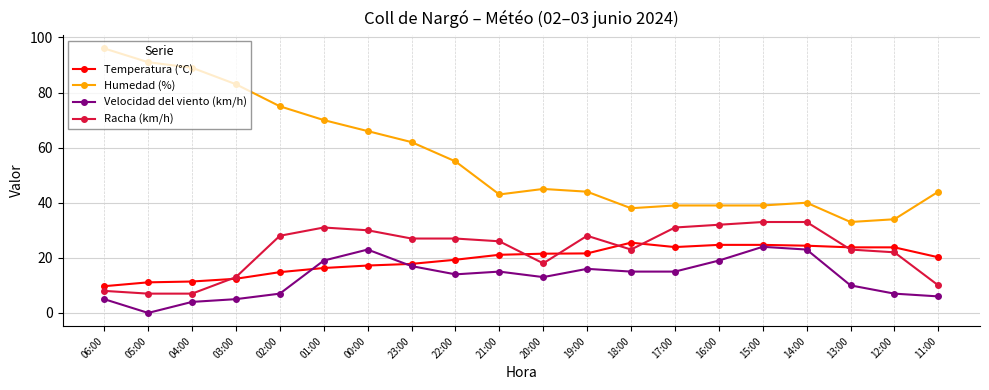

True or false: Velocidad del viento (km/h) has more than 1 interior local peaks.

True